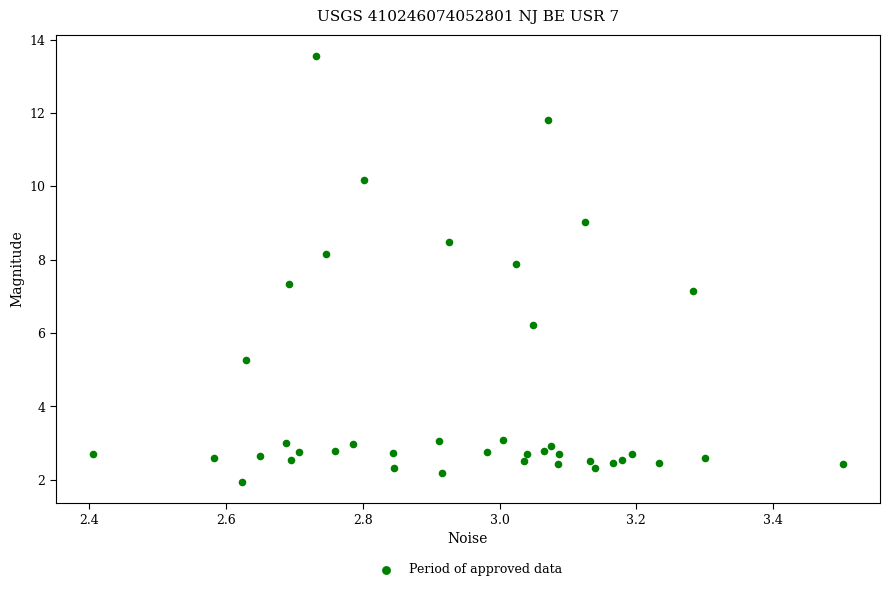

What Y value in the scatter plot is closest to 7?

7.1